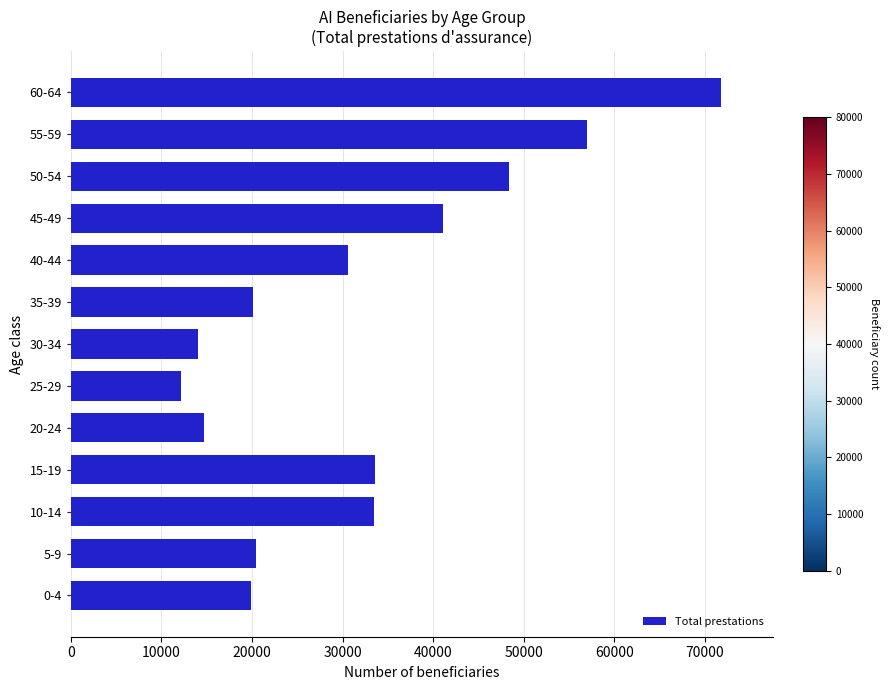

Are the bars grouped side by side (vs. stacked)?

No